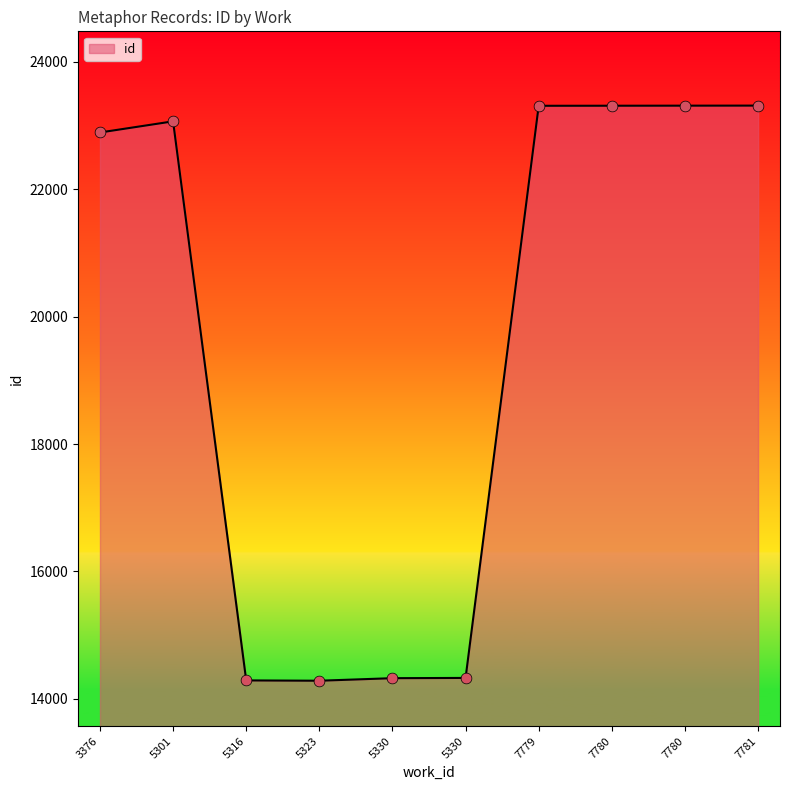

Between 5330 and 7779, which is larger?

7779